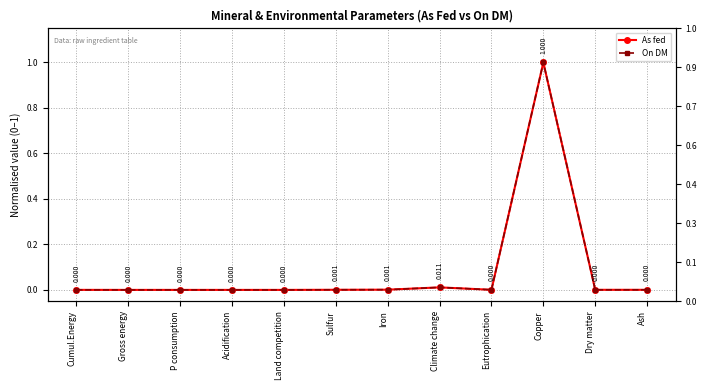

What are all the series names shown in the legend?

As fed, On DM